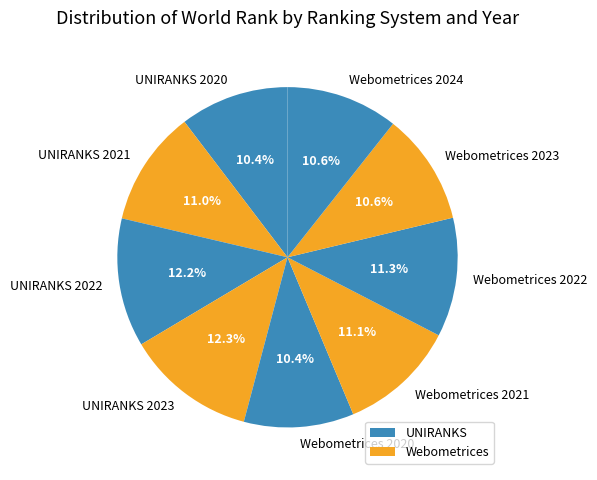

How many slices are in this pie chart?

9